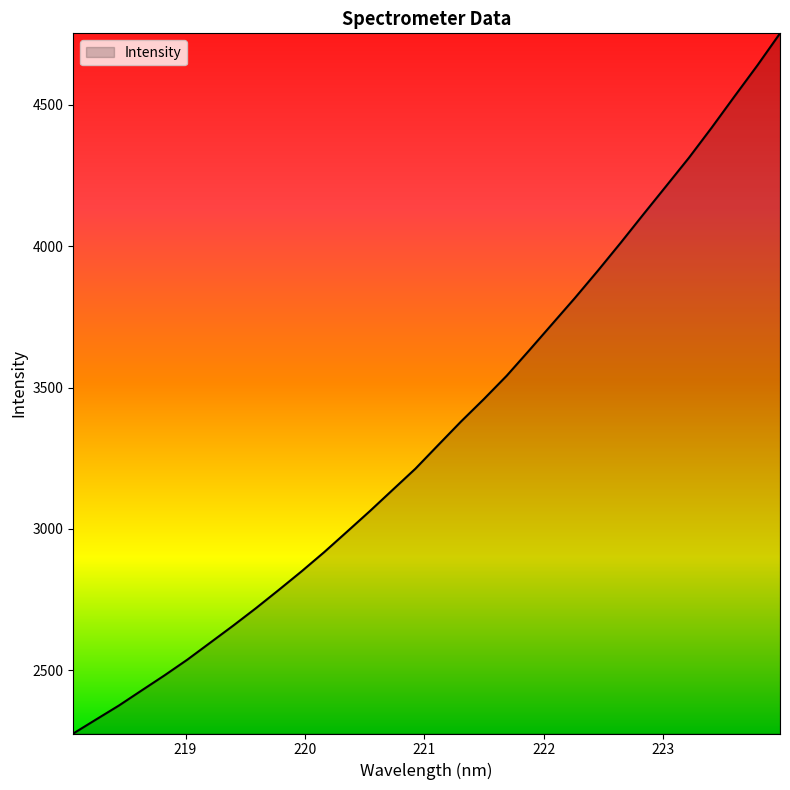

What is the smallest value displayed?

2276.5